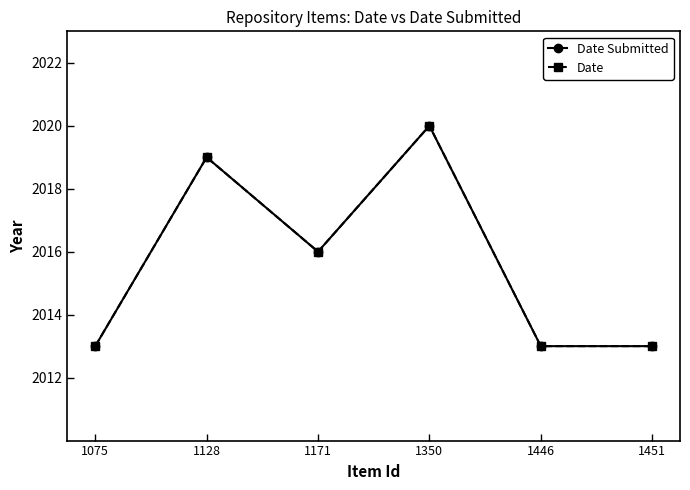

Is it true that Date Submitted equals 2013 at 1075?

True